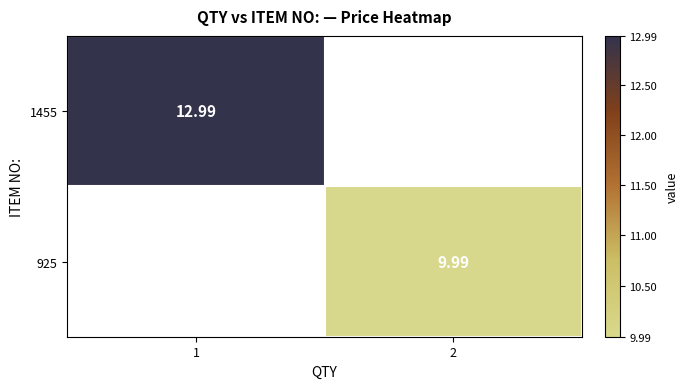

The value of 925 at 2 is 10.0. True or false?

True